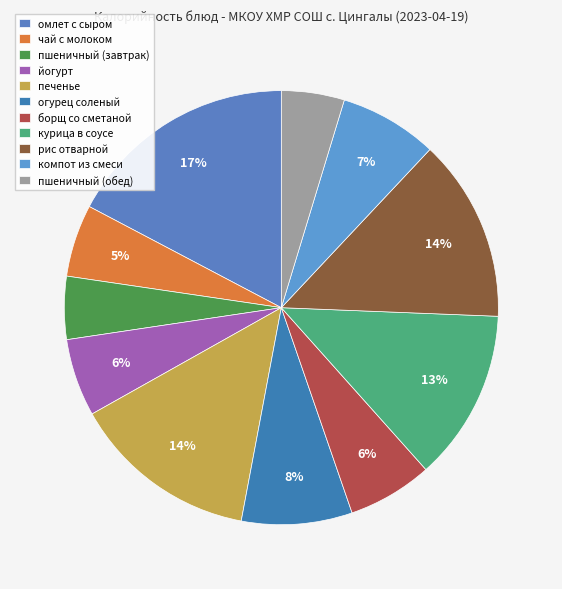

To the nearest percent, what percentage of the pie is пшеничный (завтрак)?

5%